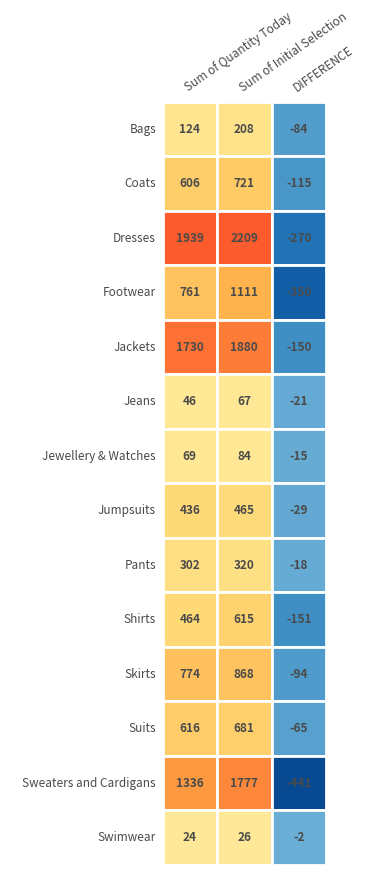

At 0, list the series in order from largest to smallest.

Dresses, Jackets, Sweaters and Cardigans, Skirts, Footwear, Suits, Coats, Shirts, Jumpsuits, Pants, Bags, Jewellery & Watches, Jeans, Swimwear